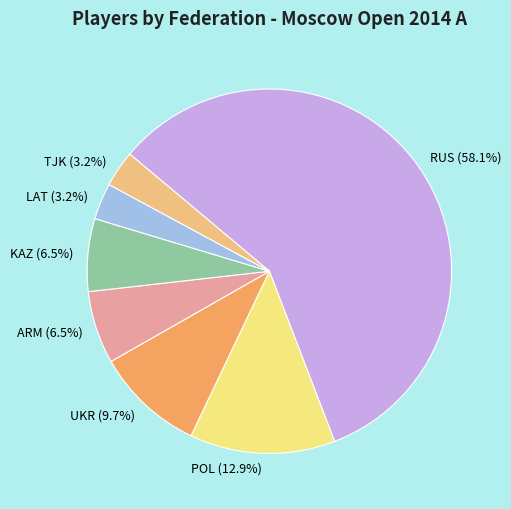

Which category has the biggest portion of the pie?

RUS